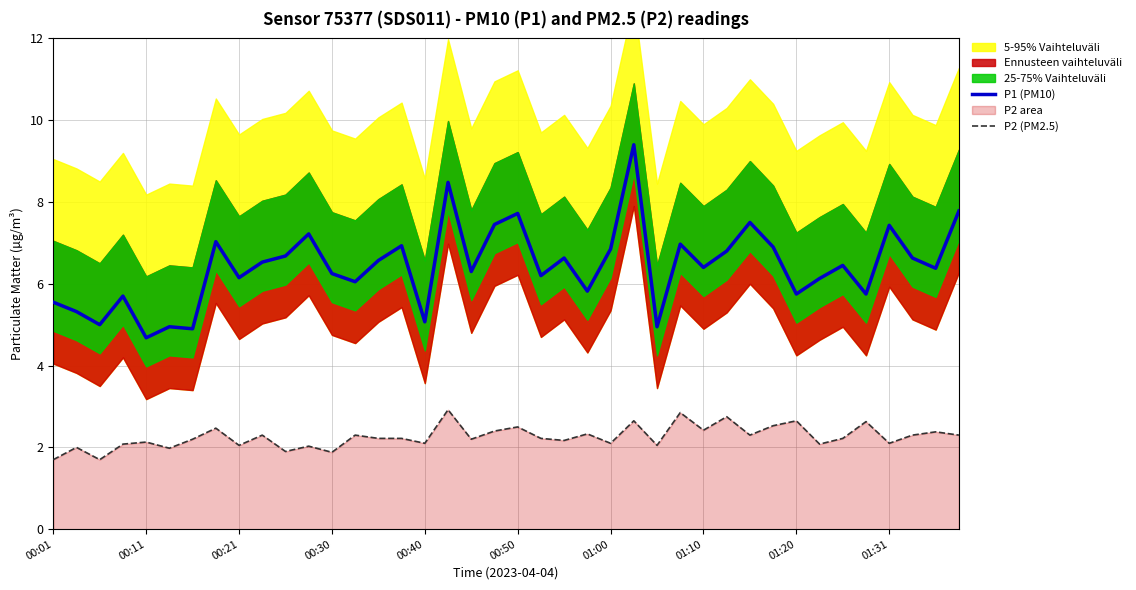

Between 17 and 24, which is larger?

17